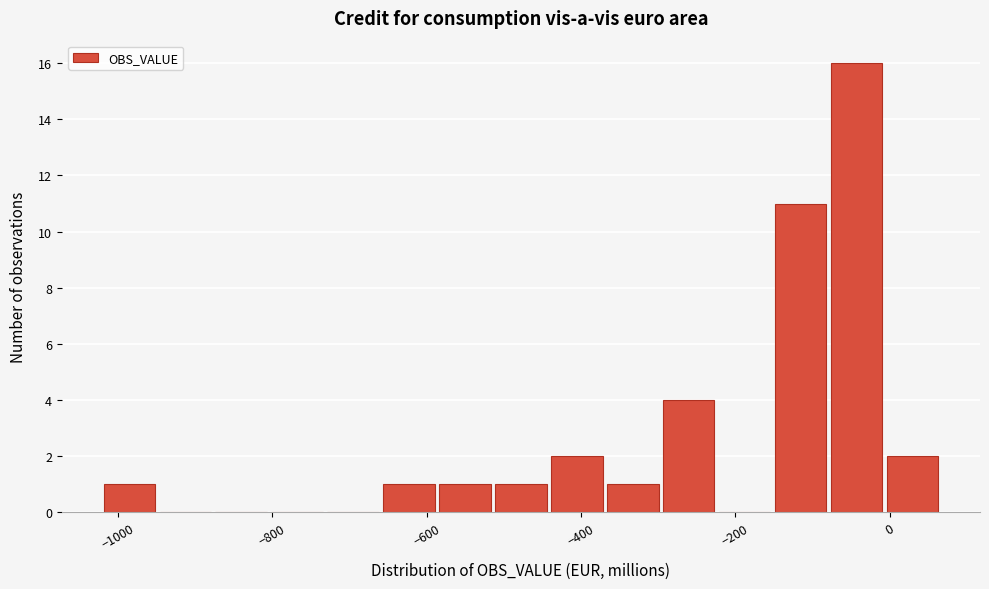

Read against the x-axis, roughly where is the centre of the tallest bar?

-40